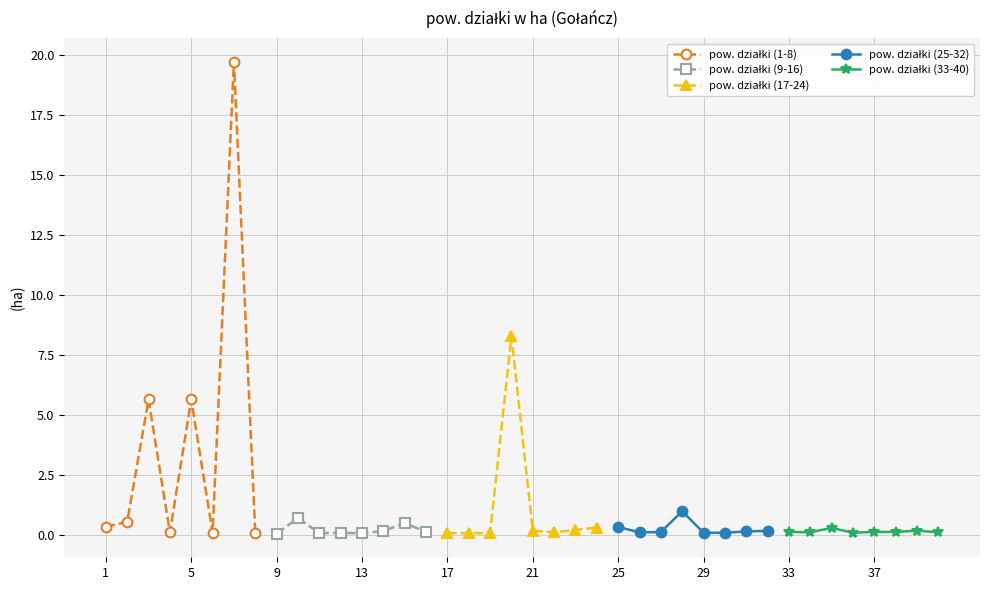

The pow. działki (25-32) series shows 0.2 at 9. True or false?

False